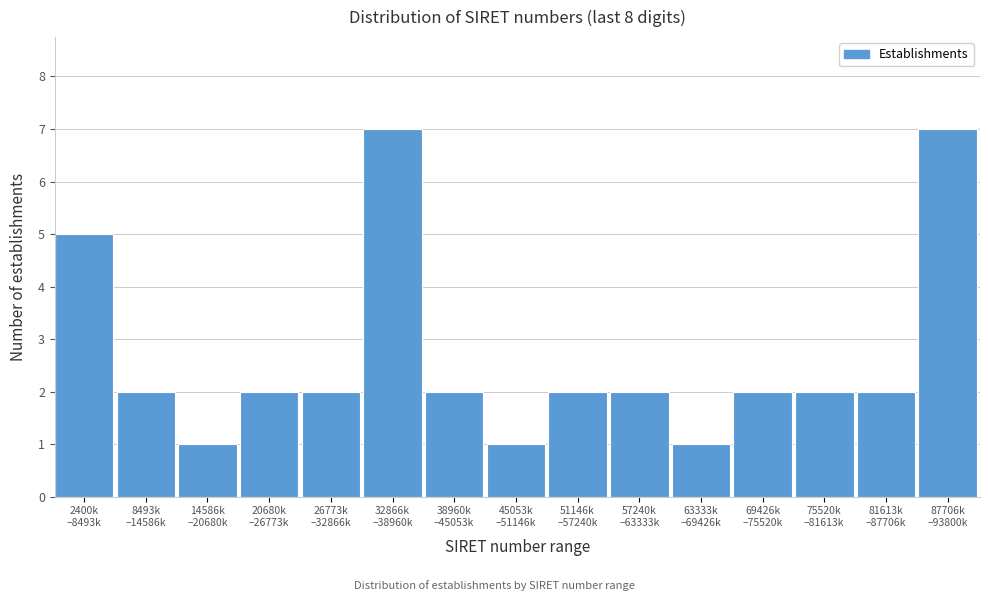

Reading left to right, what are all the values shown in this chart?

5	2	1	2	2	7	2	1	2	2	1	2	2	2	7